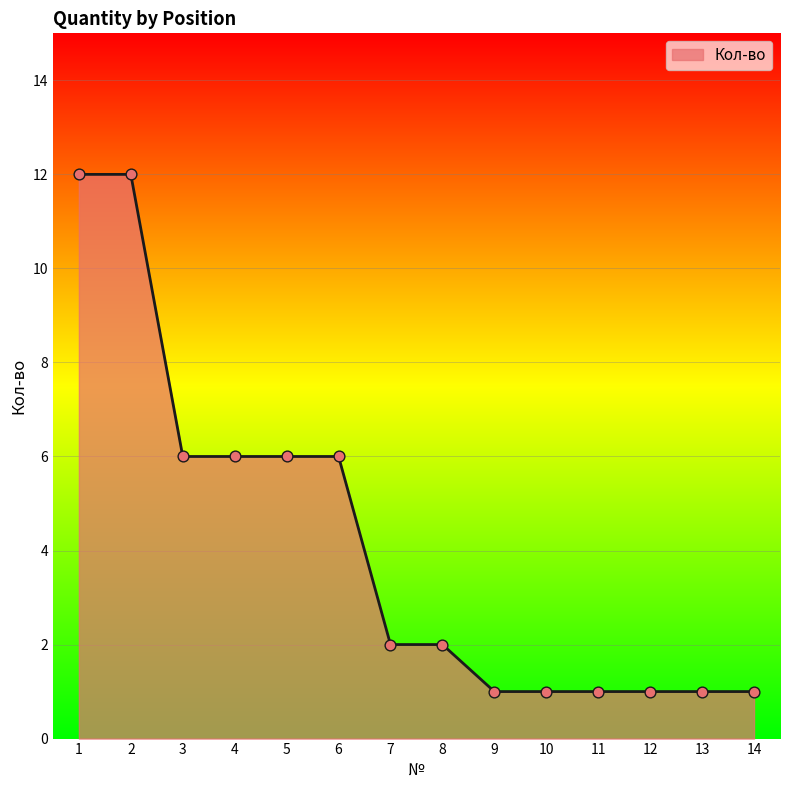

Between 13 and 6, which is larger?

6